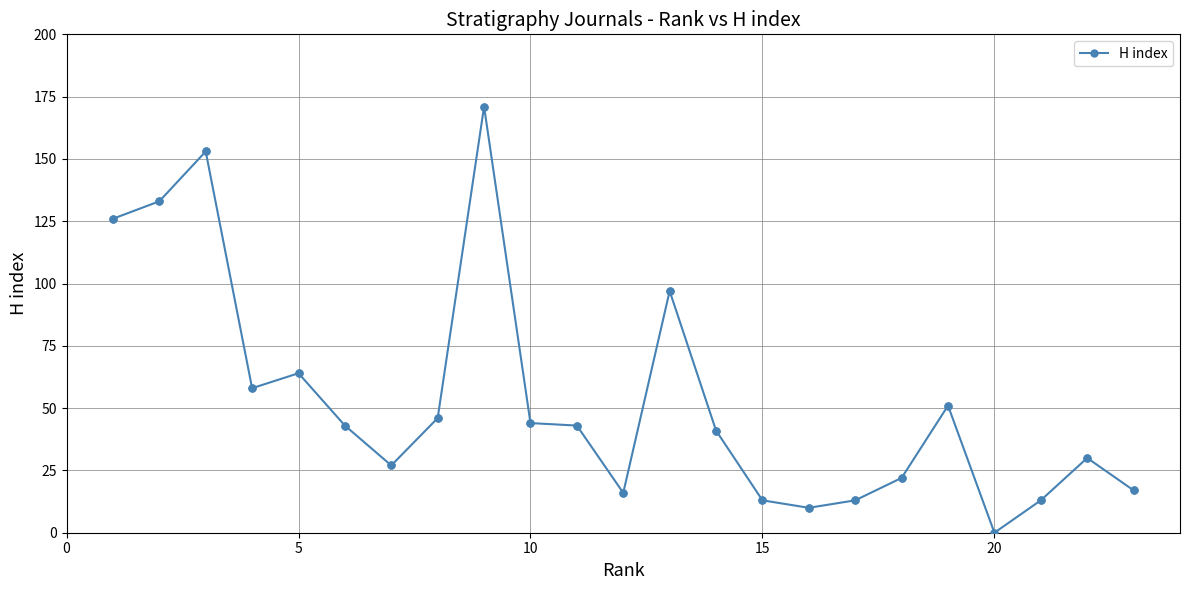

What is the average value?

54